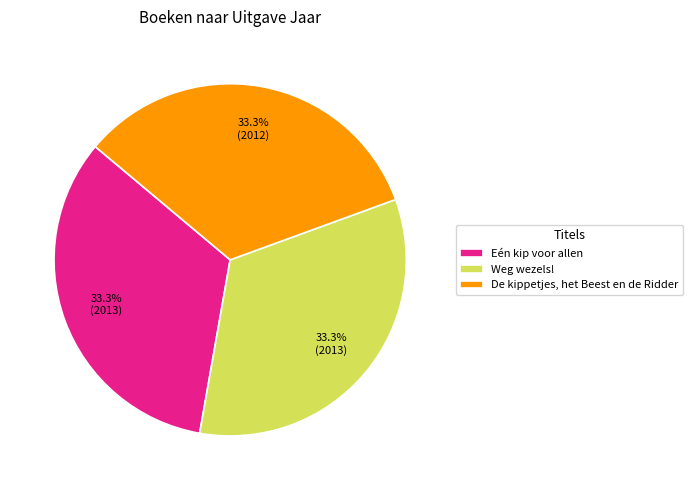

To the nearest percent, what portion does Eén kip voor allen represent?

33%